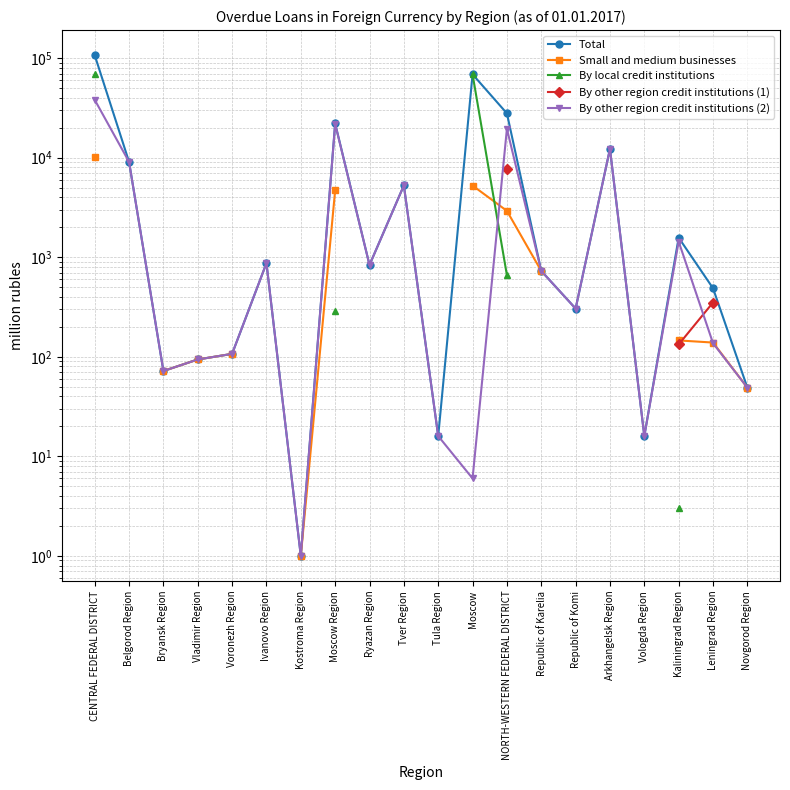

At Bryansk Region, list the series in order from smallest to largest.

Total, Small and medium businesses, By local credit institutions, By other region credit institutions (1), By other region credit institutions (2)